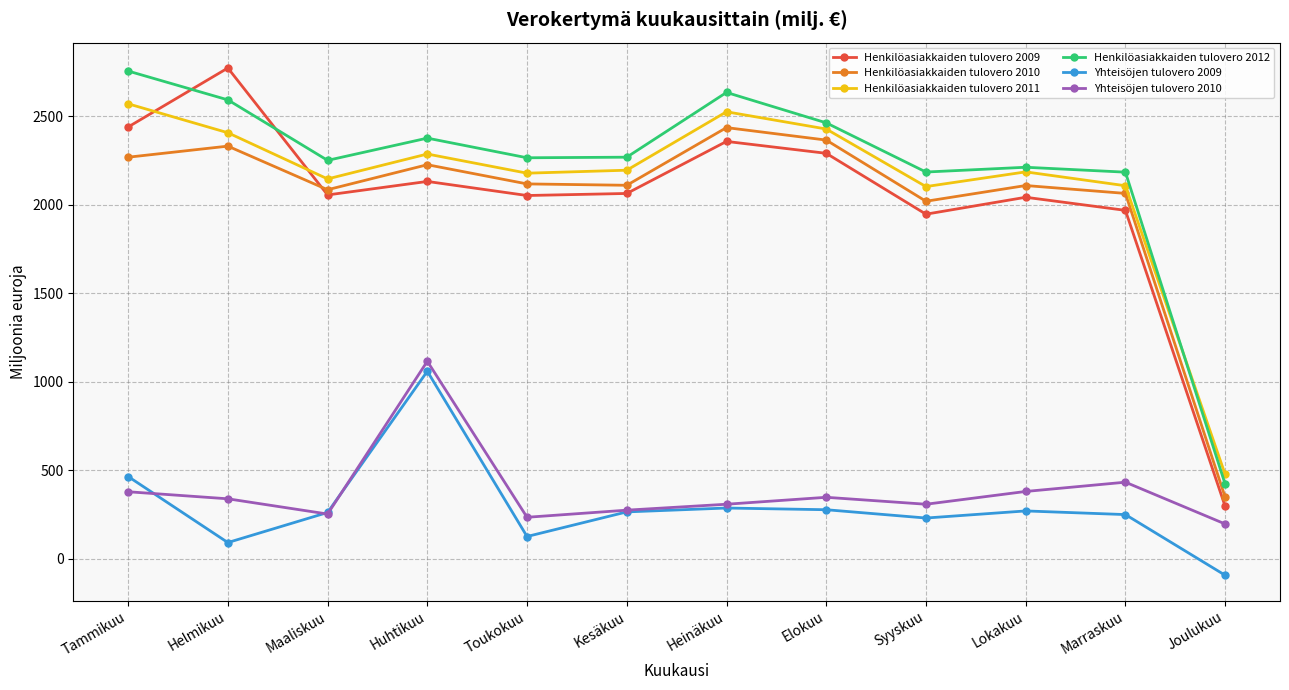

How many interior local valleys does the Henkilöasiakkaiden tulovero 2010 series have?

3